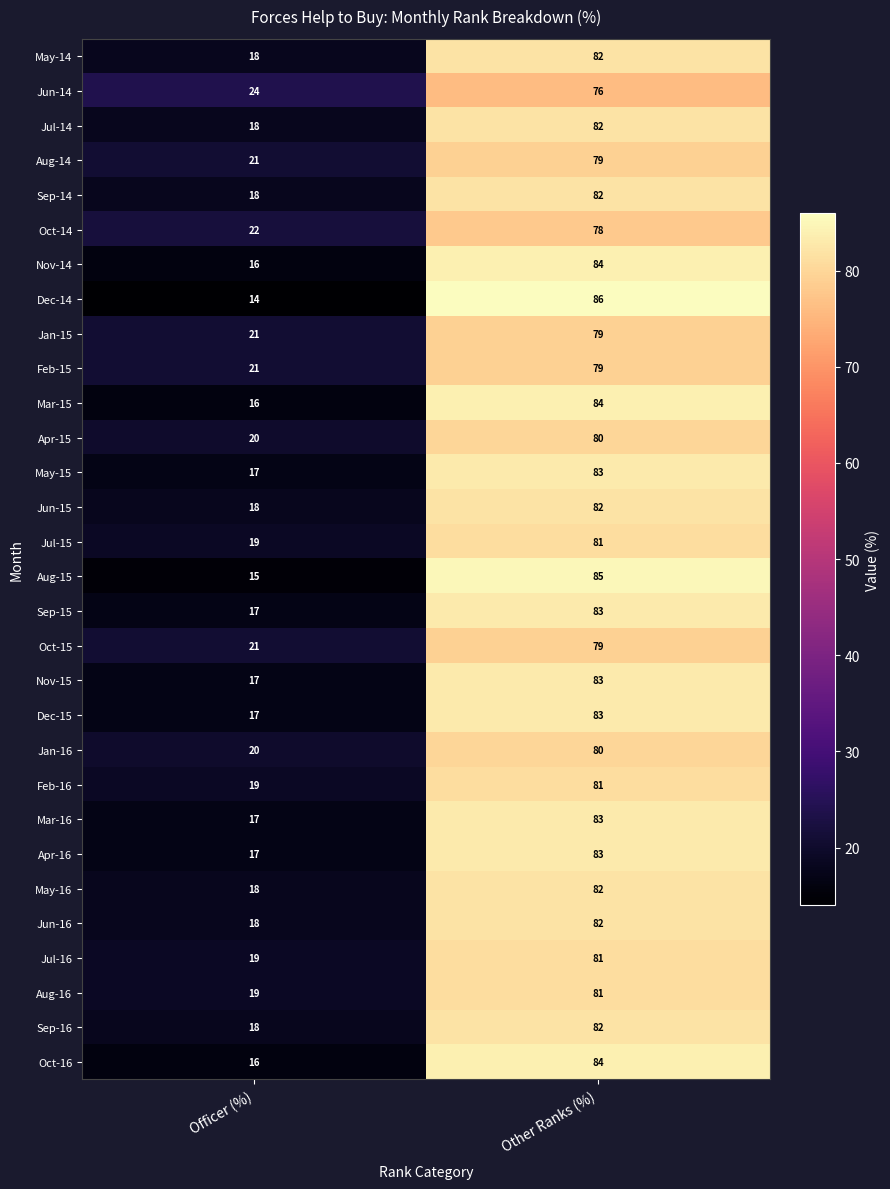

The value of Aug-14 at Officer (%) is 34. True or false?

False